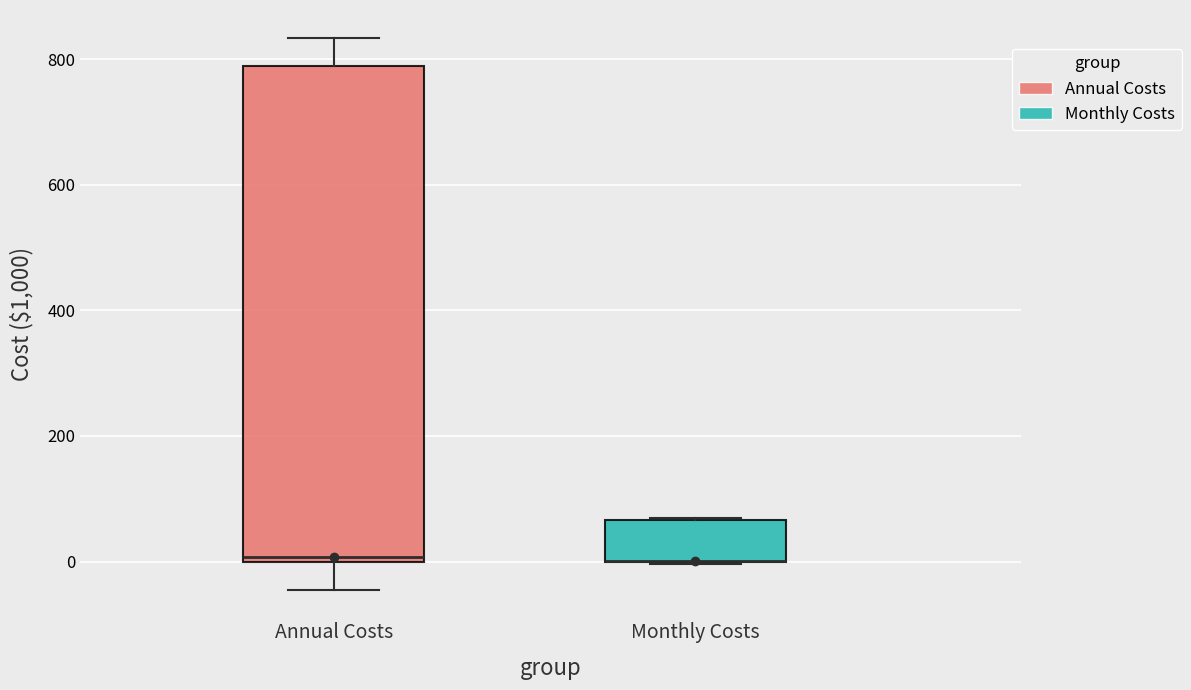

Where is the lower edge of the box for Monthly Costs on the y-axis? The values are not printed on the chart, so give them approximately, as read against the axis.

0